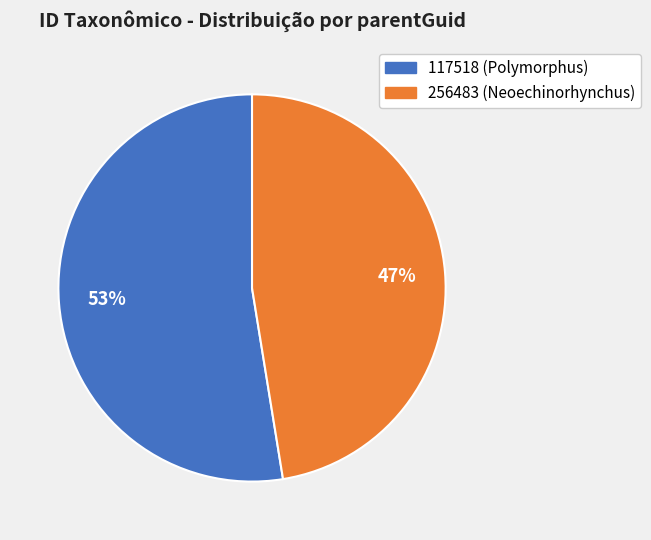

How many slices are in this pie chart?

2